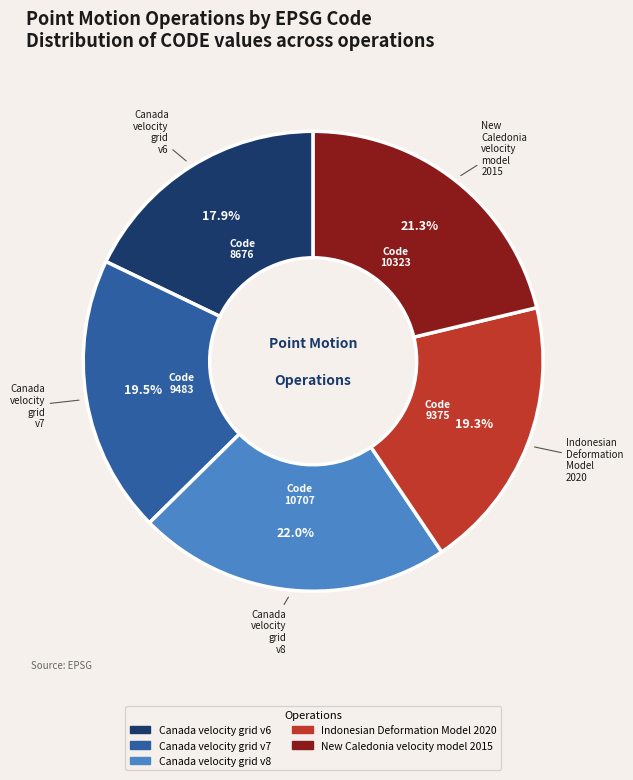

Is Canada velocity grid v6 the majority of the pie?

No